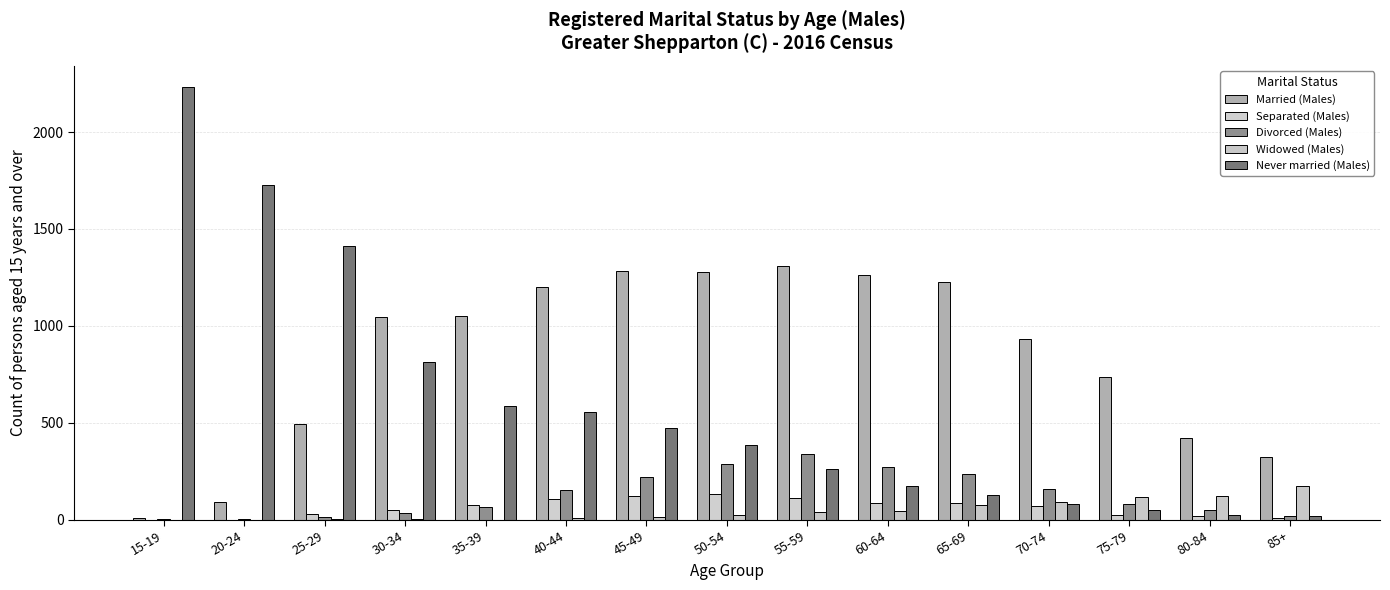

Which has a higher value, 80-84 or 60-64?

60-64